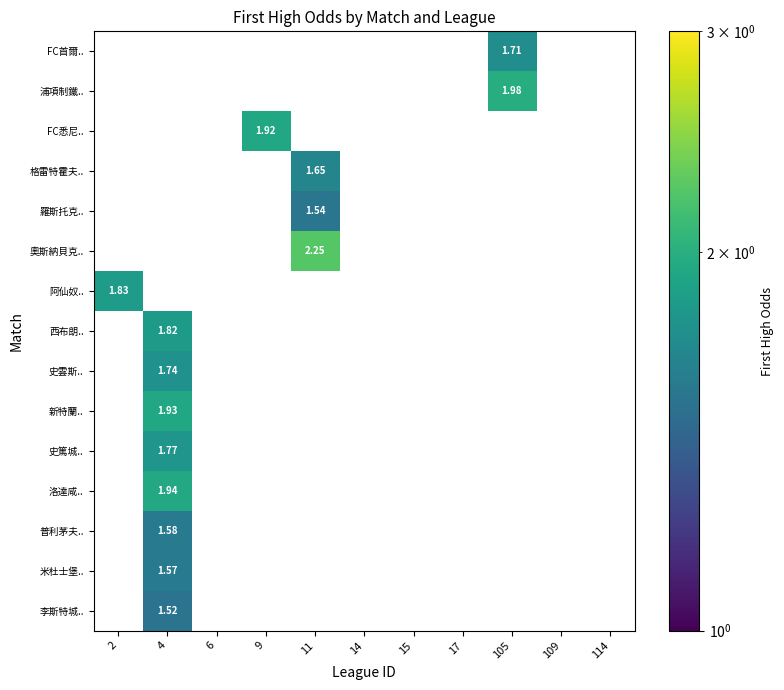

Which label corresponds to the largest value in the chart?

11